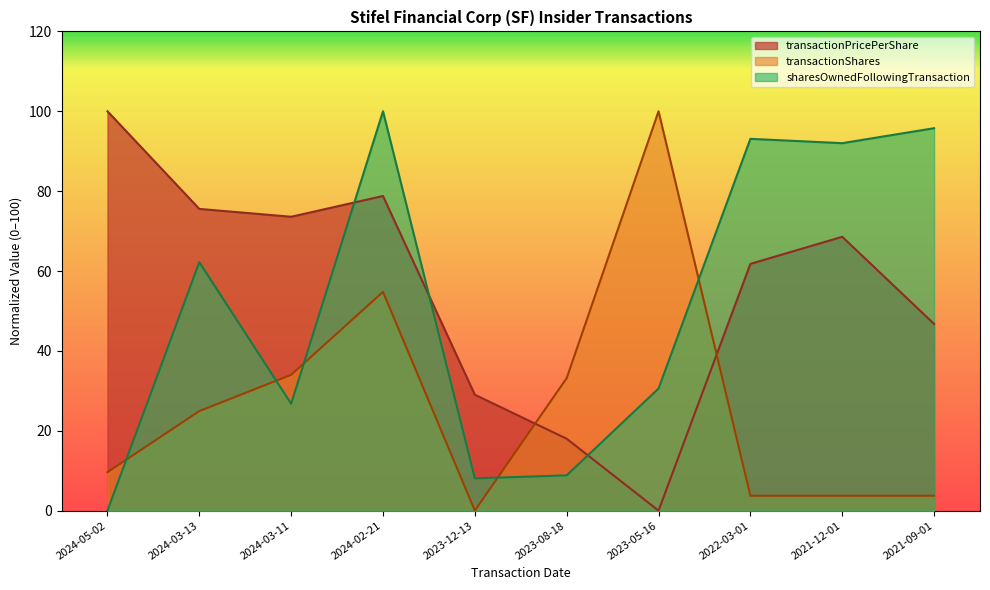

List the series in order of their peak value, lowest first.

transactionPricePerShare, transactionShares, sharesOwnedFollowingTransaction